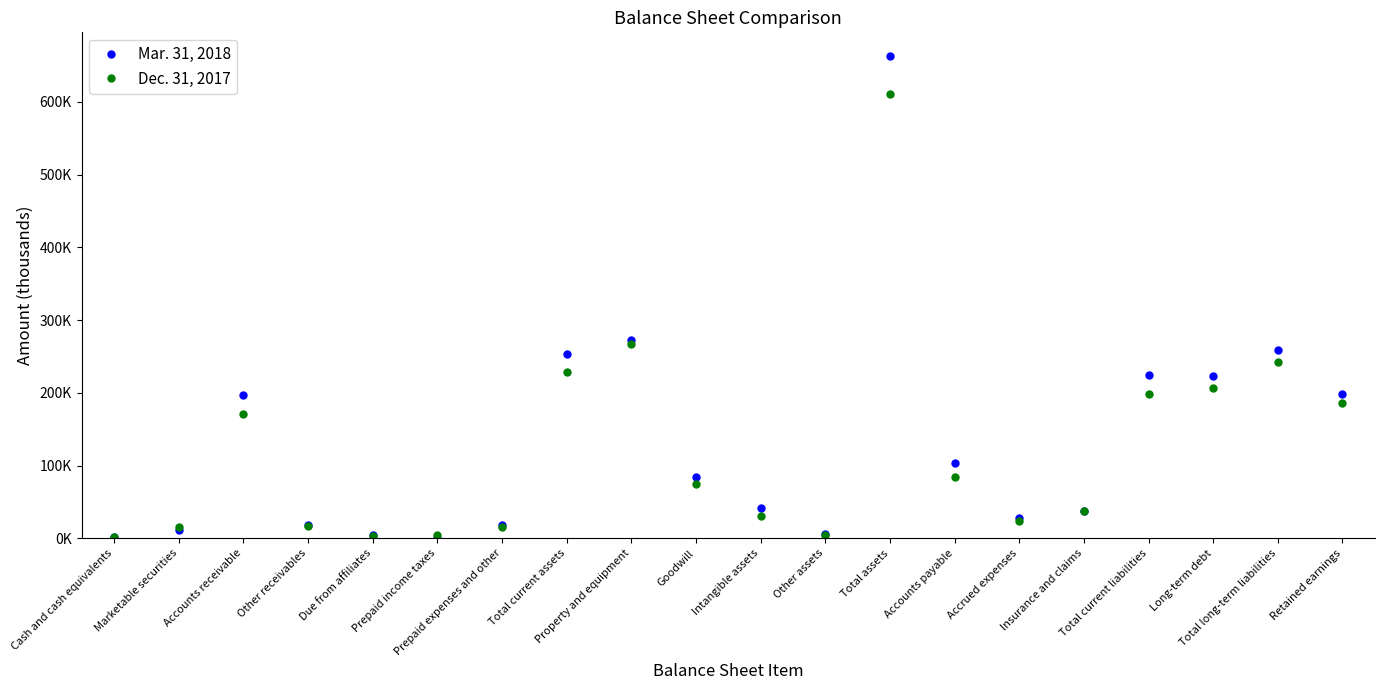

After their last crossing, which series has the higher values: Mar. 31, 2018 or Dec. 31, 2017?

Mar. 31, 2018